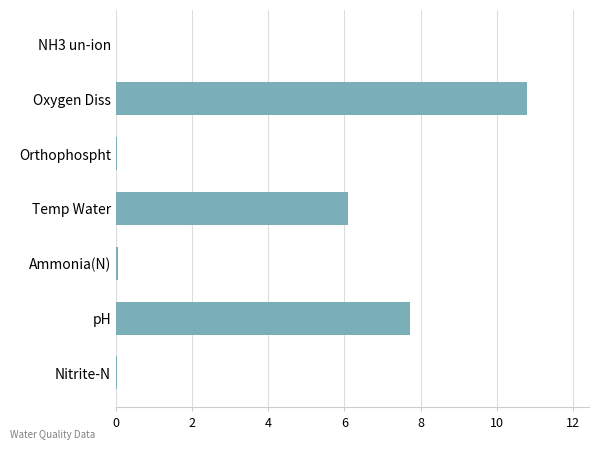

Are the bars grouped side by side (vs. stacked)?

No